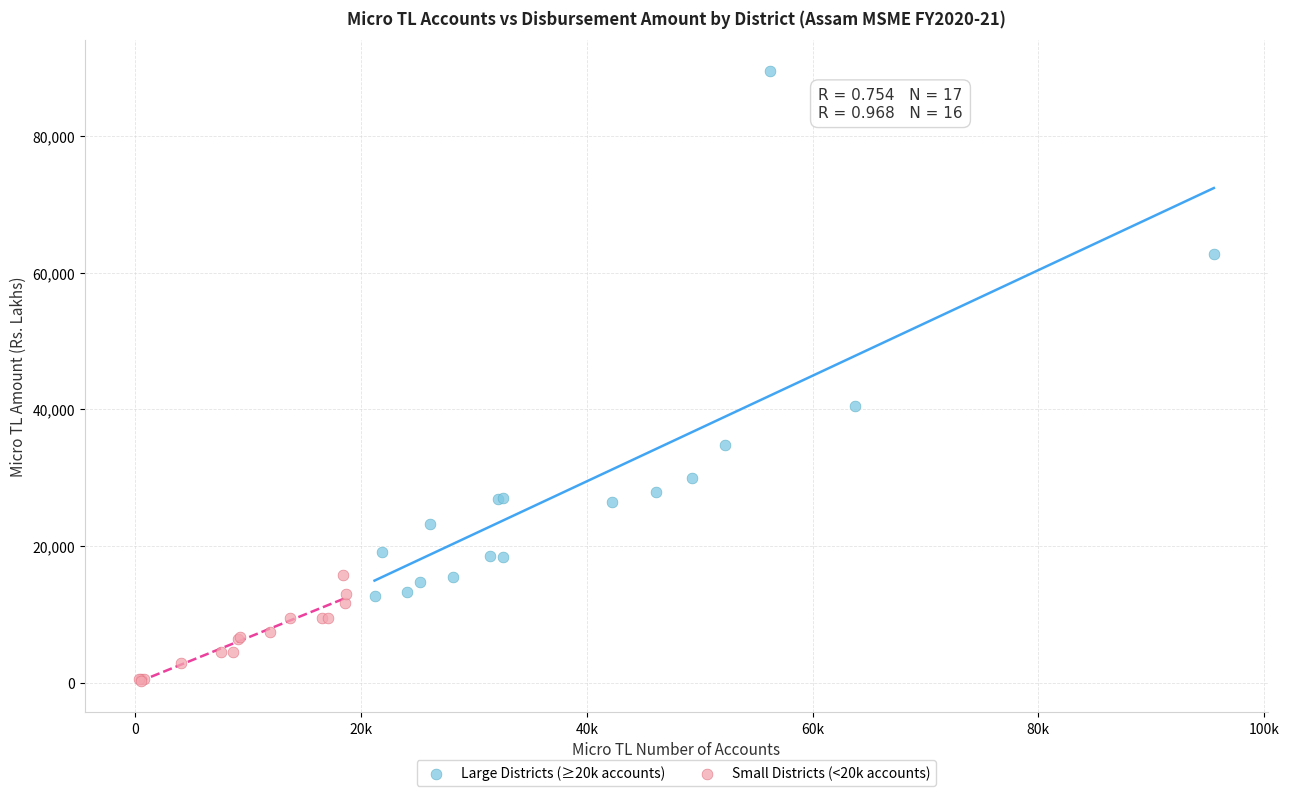

Which series has the widest spread of Y values?

Large Districts (≥20k accounts)